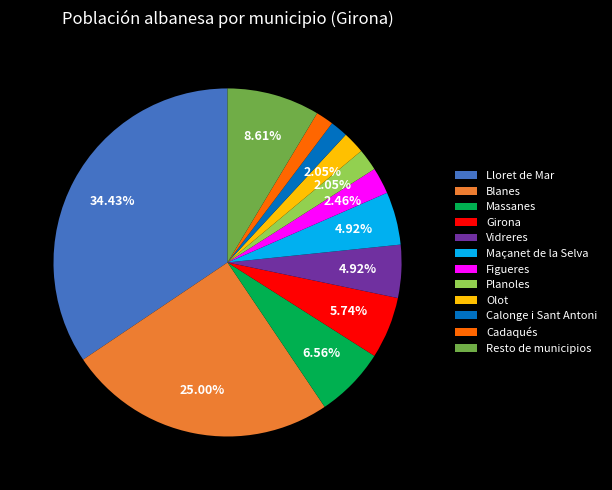

The Vidreres slice represents 5% of the pie. True or false?

True